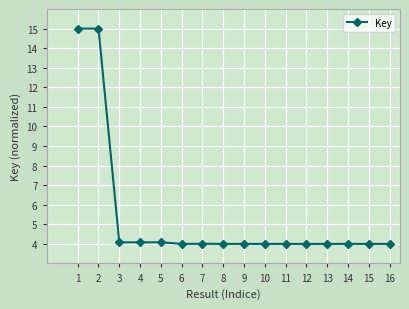

What is the sum of all values?

86.3